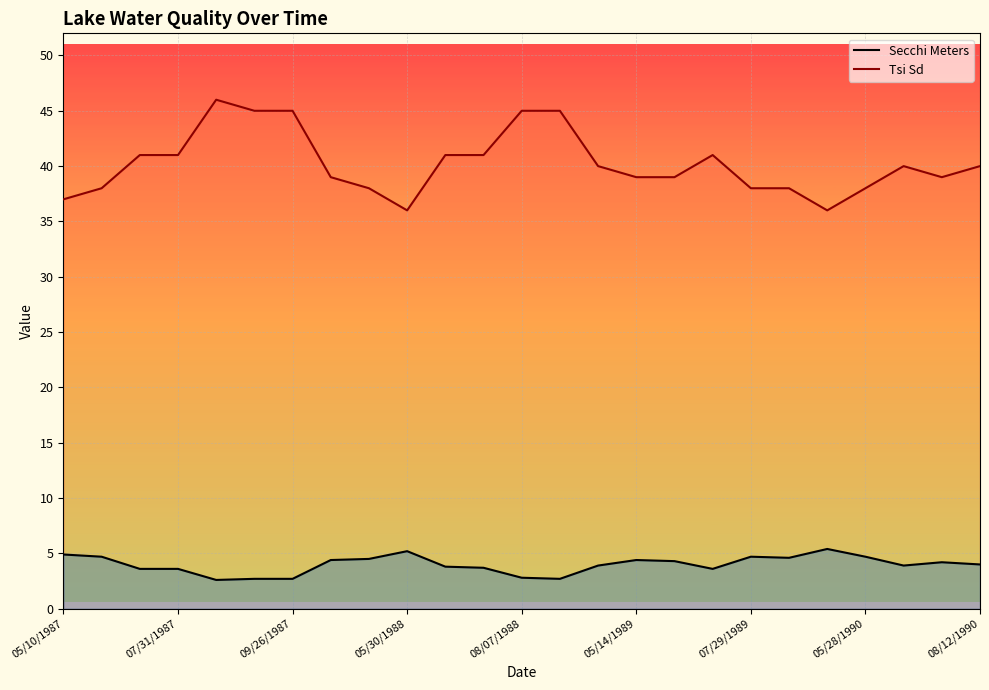

What is the sum of all Secchi Meters values?

99.6